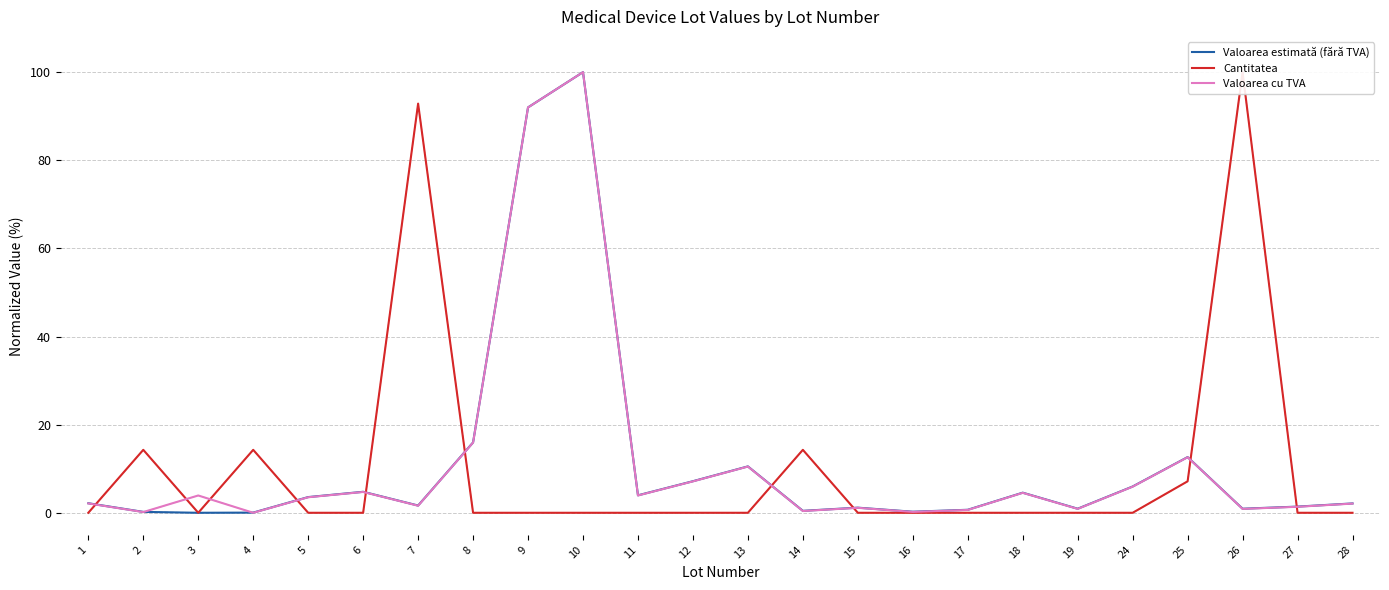

Reading left to right, extract all data points from this chart.

Valoarea estimată (fără TVA): 1=2.2	2=0.2	3=0.0	4=0.0	5=3.6	6=4.8	7=1.6	8=16.0	9=92.0	10=100.0	11=4.0	12=7.2	13=10.5	14=0.4	15=1.2	16=0.2	17=0.7	18=4.6	19=0.9	24=6.0	25=12.6	26=0.9	27=1.4	28=2.1
Cantitatea: 1=0.0	2=14.3	3=0.0	4=14.3	5=0.0	6=0.0	7=92.9	8=0.0	9=0.0	10=0.0	11=0.0	12=0.0	13=0.0	14=14.3	15=0.0	16=0.0	17=0.0	18=0.0	19=0.0	24=0.0	25=7.1	26=100.0	27=0.0	28=0.0
Valoarea cu TVA: 1=2.1	2=0.2	3=3.9	4=0.0	5=3.5	6=4.7	7=1.6	8=15.9	9=92.0	10=100.0	11=3.9	12=7.1	13=10.5	14=0.4	15=1.1	16=0.2	17=0.6	18=4.5	19=0.9	24=5.9	25=12.6	26=0.9	27=1.4	28=2.1